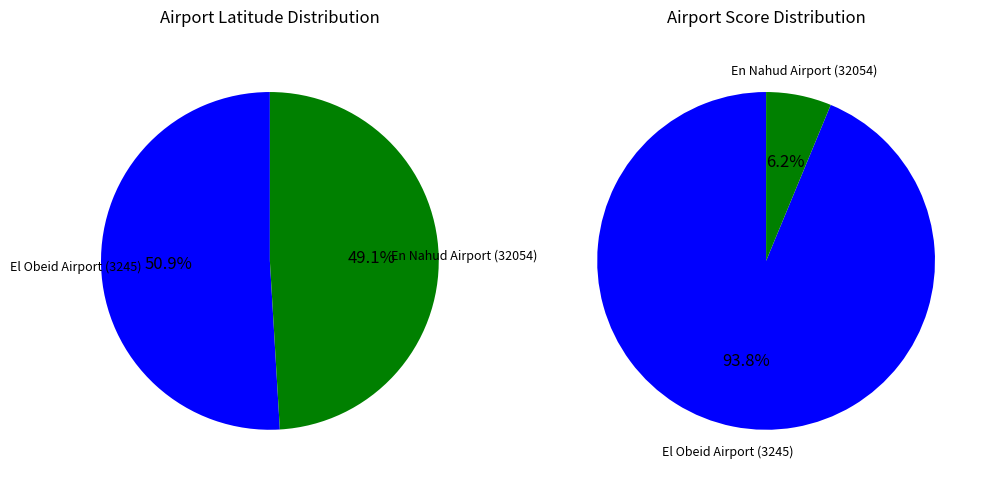

Rank the categories by value from lowest to highest.

En Nahud Airport (32054), El Obeid Airport (3245)